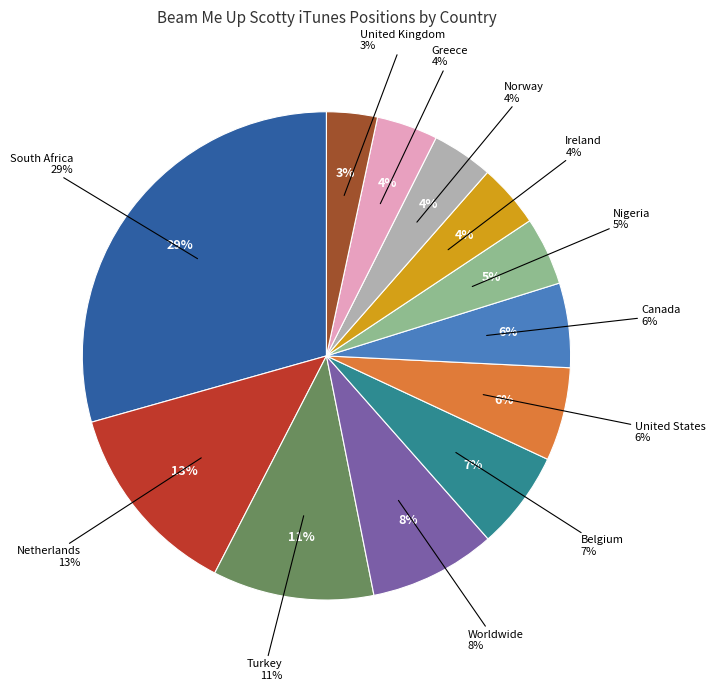

Is it true that South Africa is 1% of the pie?

False